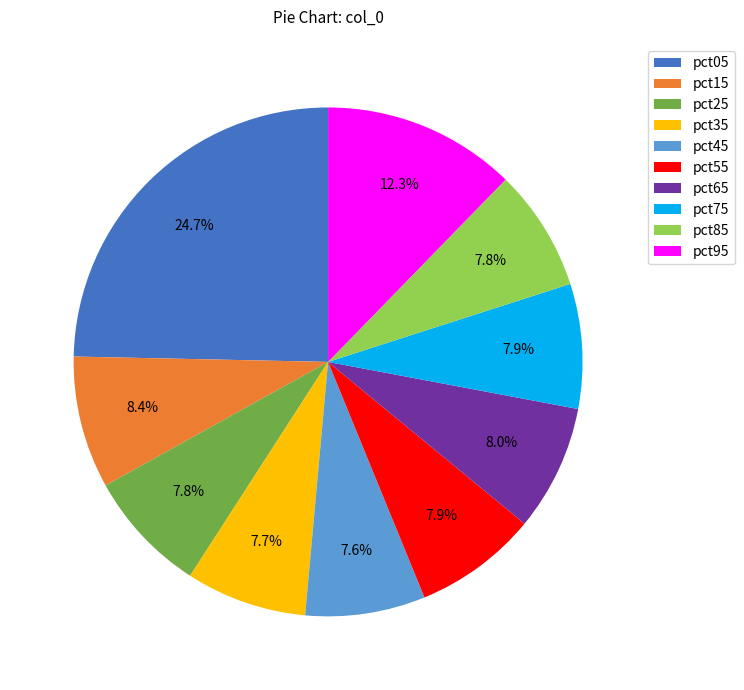

To the nearest percent, what is the average slice percentage?

10%